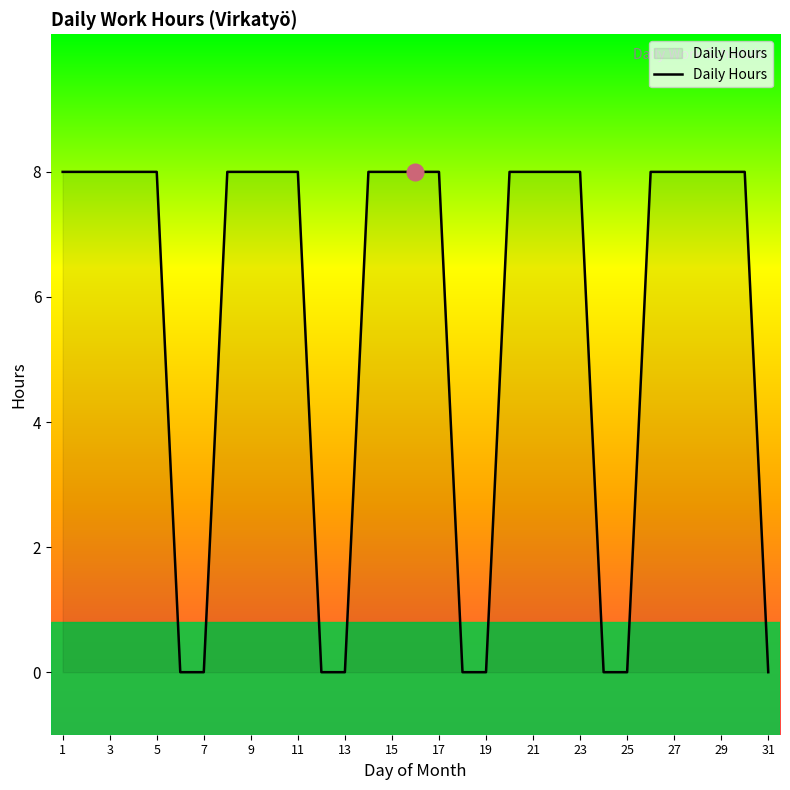

What is the maximum value shown in the chart?

8